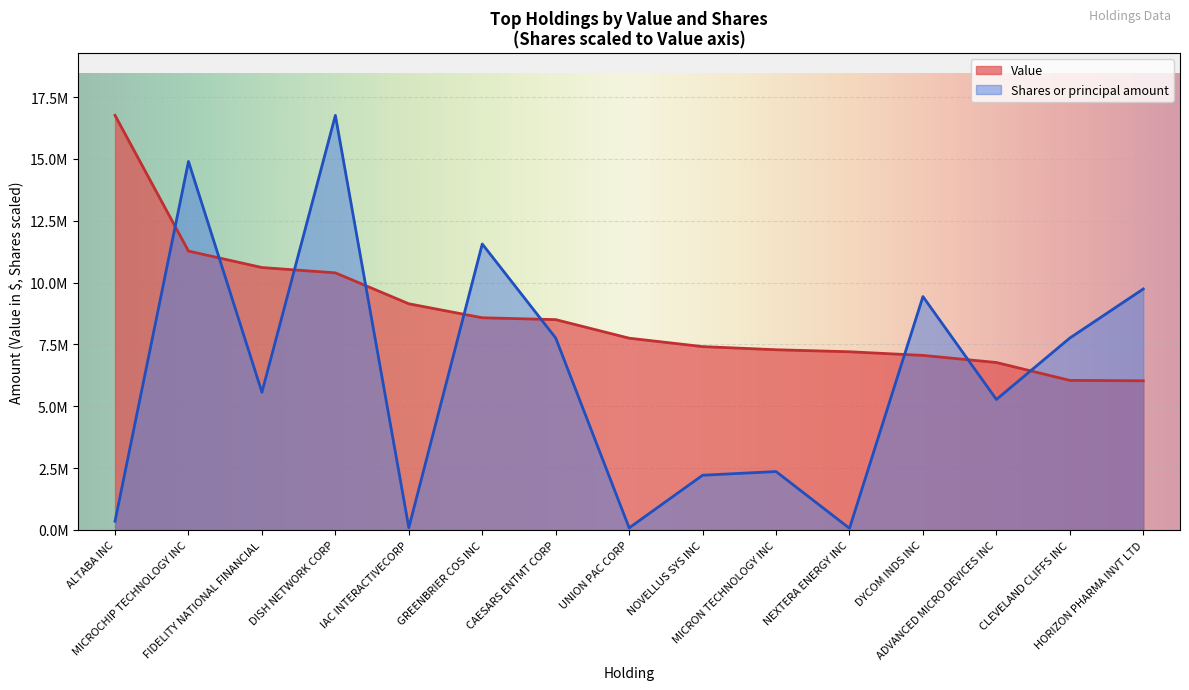

List the series in order of their overall mean, lowest first.

Shares or principal amount, Value